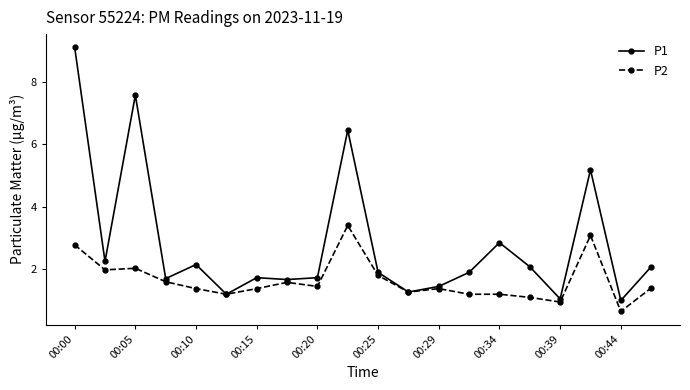

List the series in order of their overall mean, highest first.

P1, P2